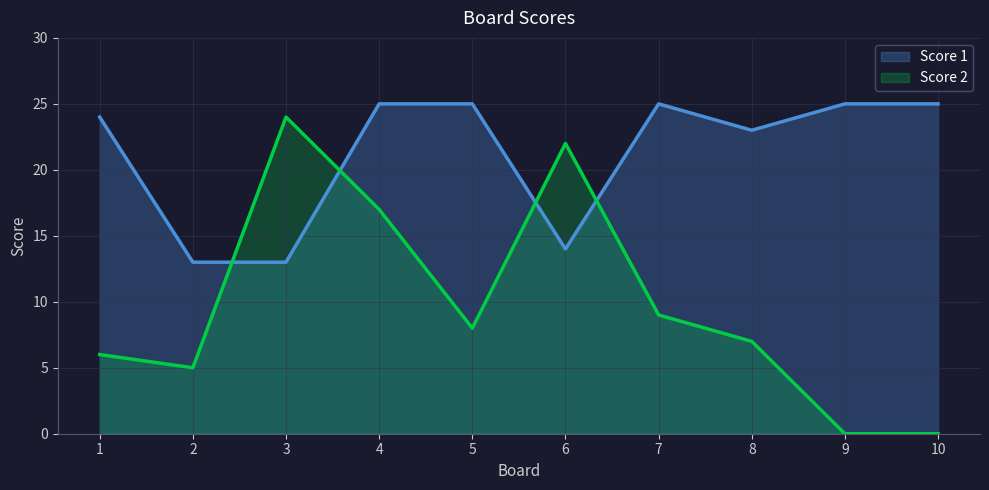

What is the total value across all series at 10?

25